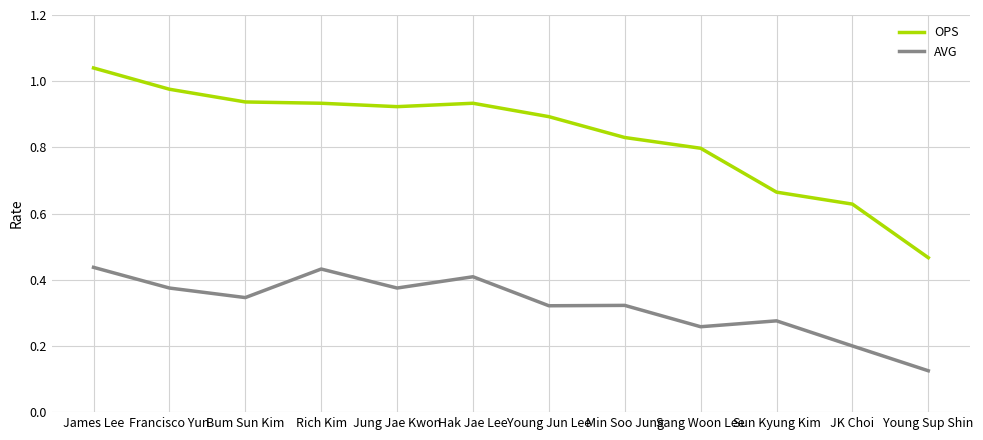

Rank the series at Young Sup Shin from highest to lowest value.

OPS, AVG